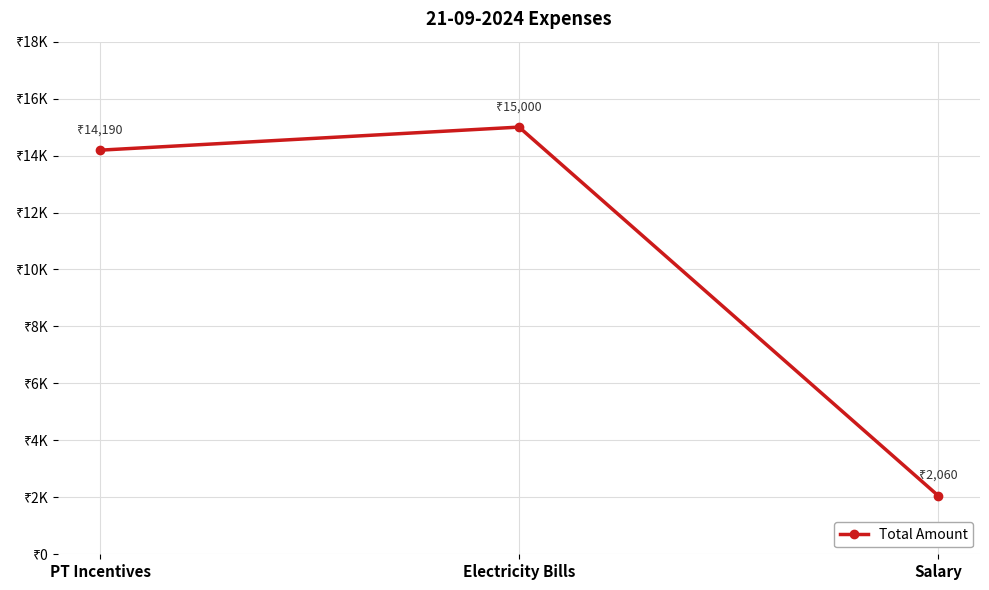

Reading right to left, extract all data points from this chart.

Salary=2060	Electricity Bills=15000	PT Incentives=14190